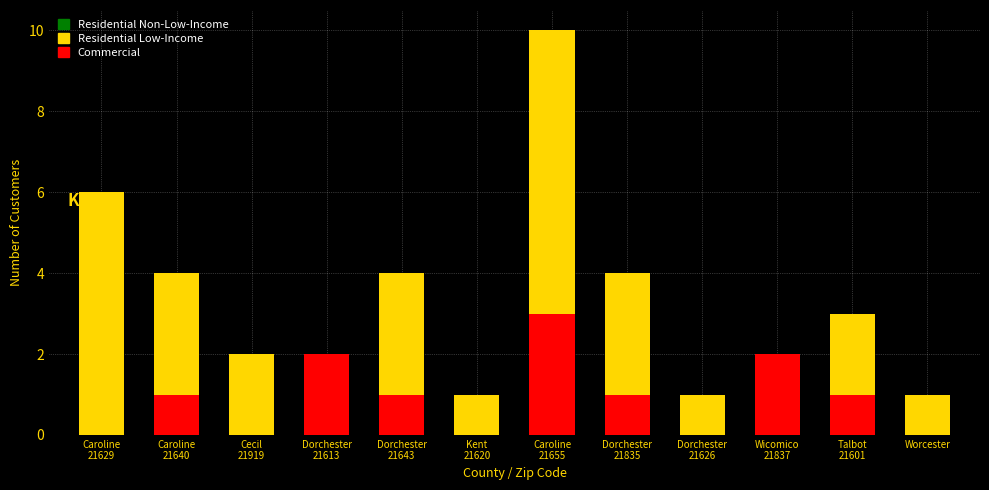

What is the total value across all series at Caroline
21640?

7